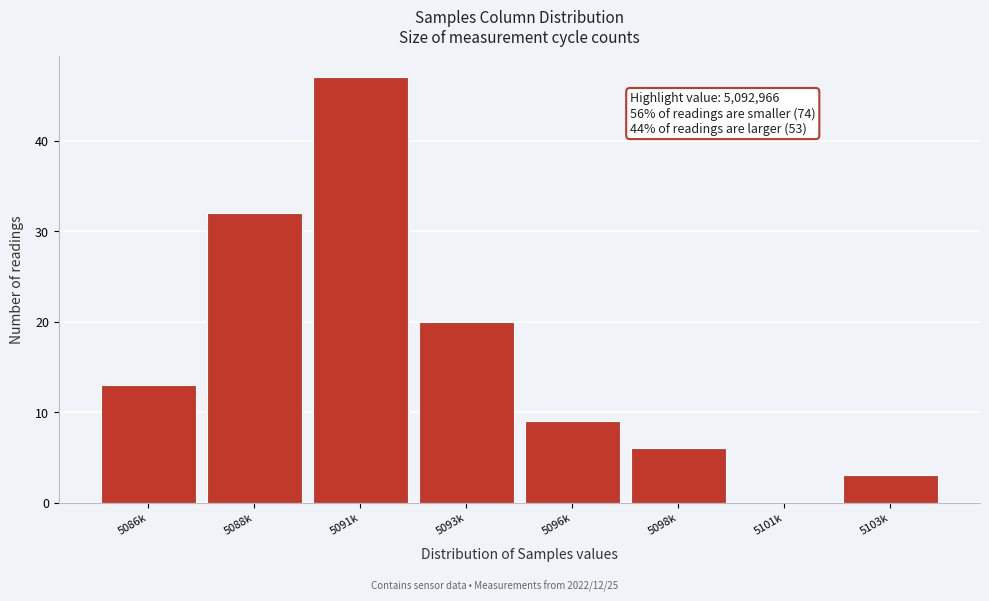

Reading right to left, transcribe all the data shown in this chart.

5103k=3	5101k=0	5098k=6	5096k=9	5093k=20	5091k=47	5088k=32	5086k=13